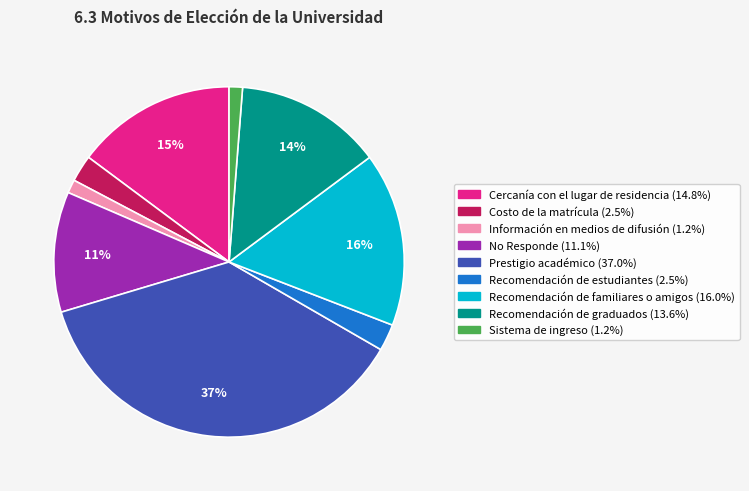

True or false: Cercanía con el lugar de residencia accounts for 15% of the total.

True